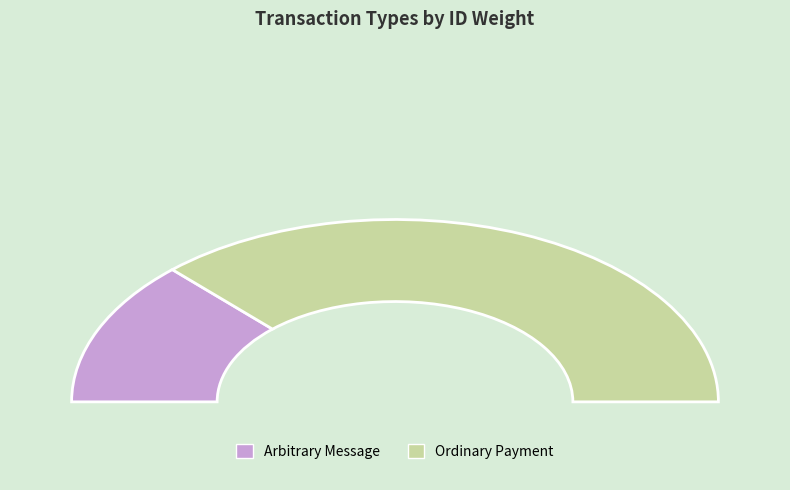

Is the sum of Arbitrary Message and Ordinary Payment greater than half?

Yes